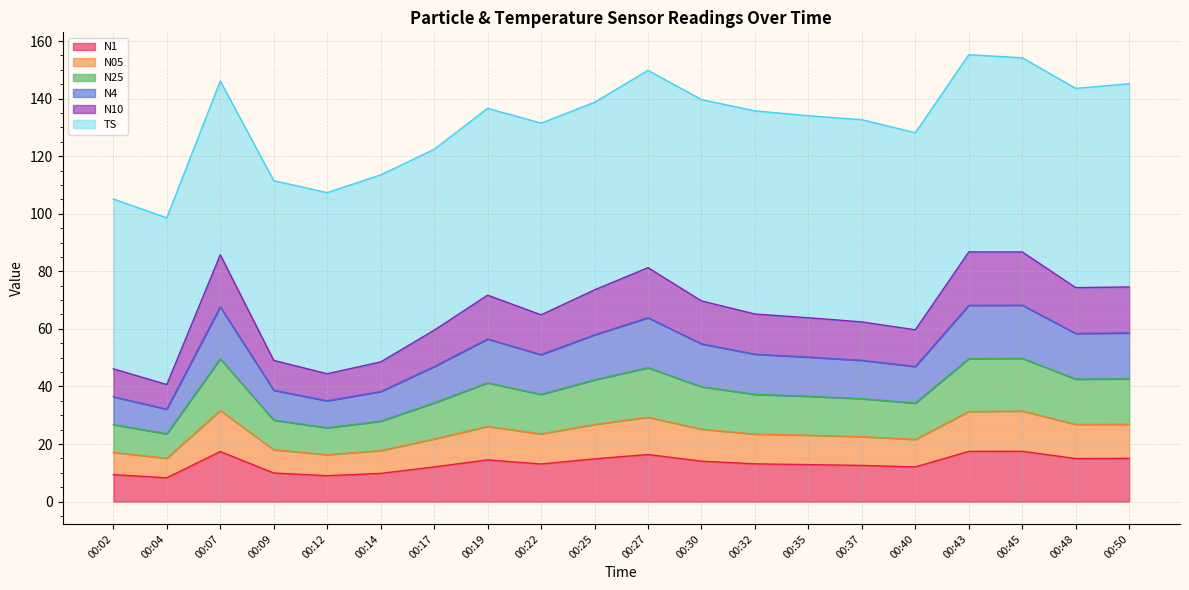

What is the total value across all series at 00:30?

139.7